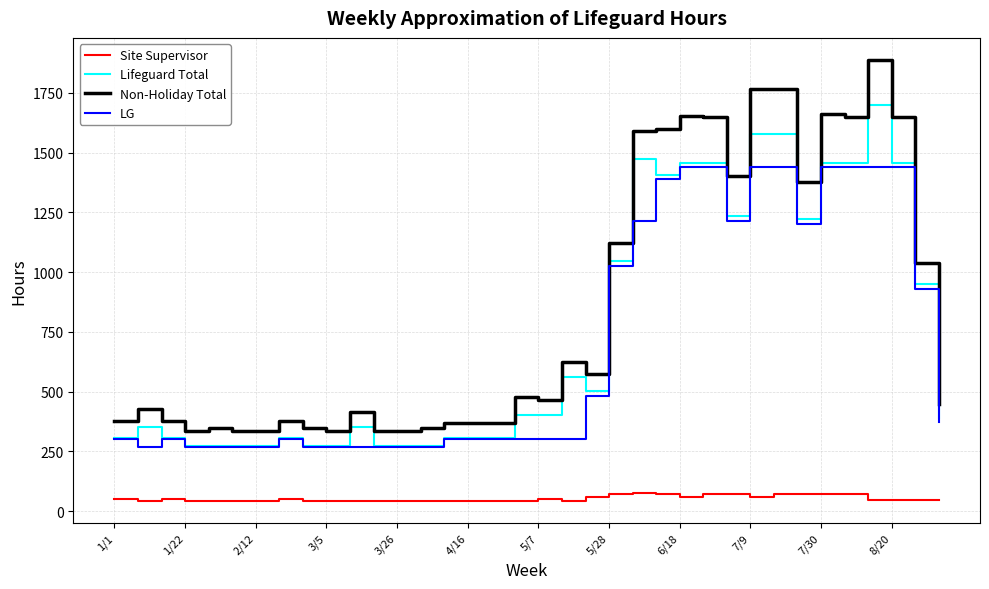

True or false: LG and Site Supervisor cross at least once.

False